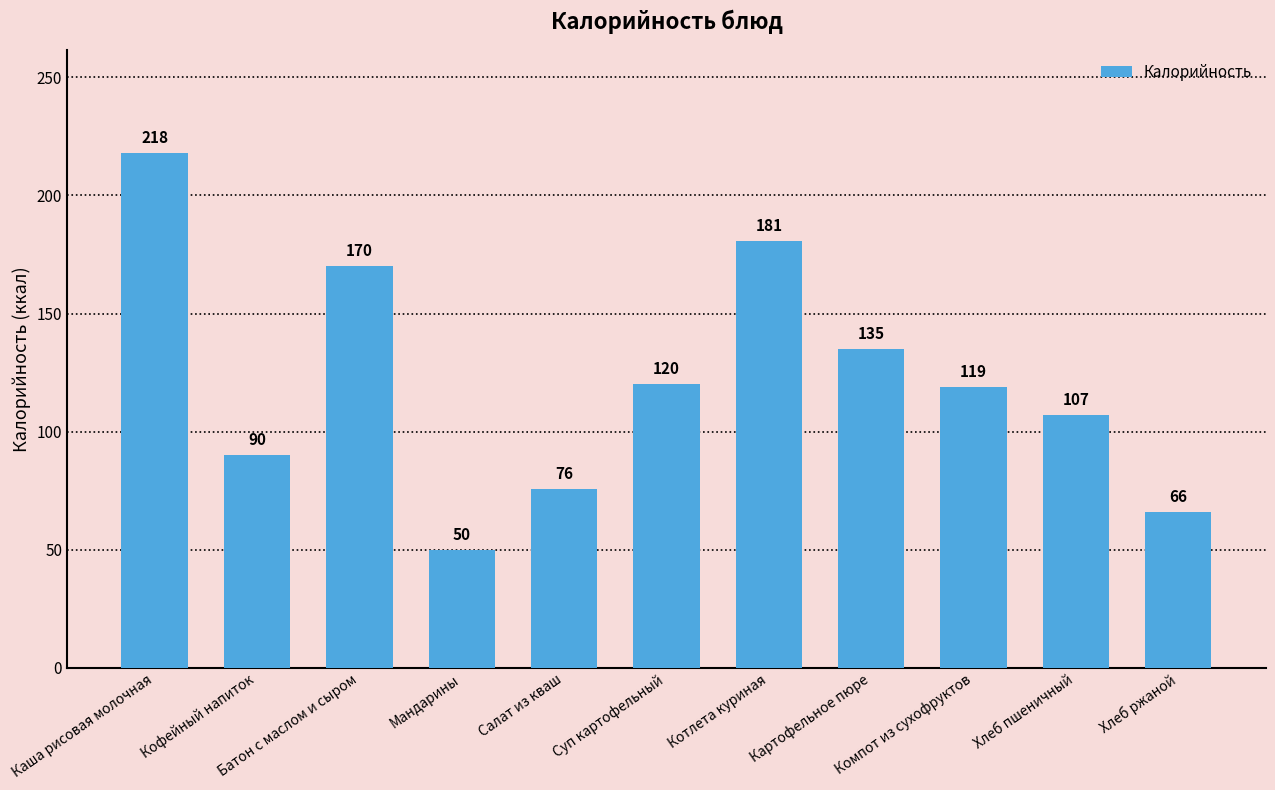

Approximately how many times larger is the value at Котлета куриная compared to Хлеб ржаной?

2.7